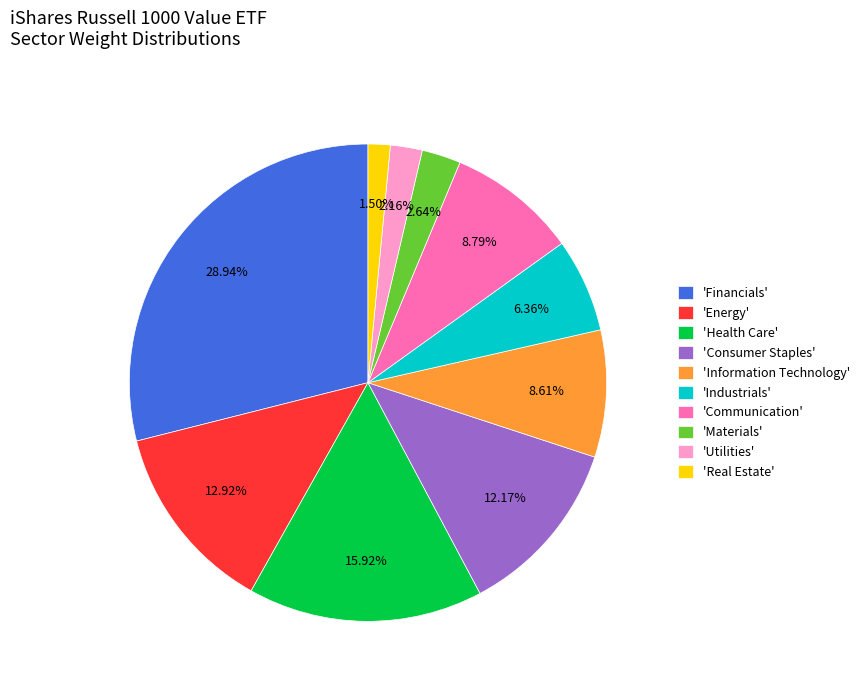

Is the sum of 'Consumer Staples' and 'Materials' greater than half?

No